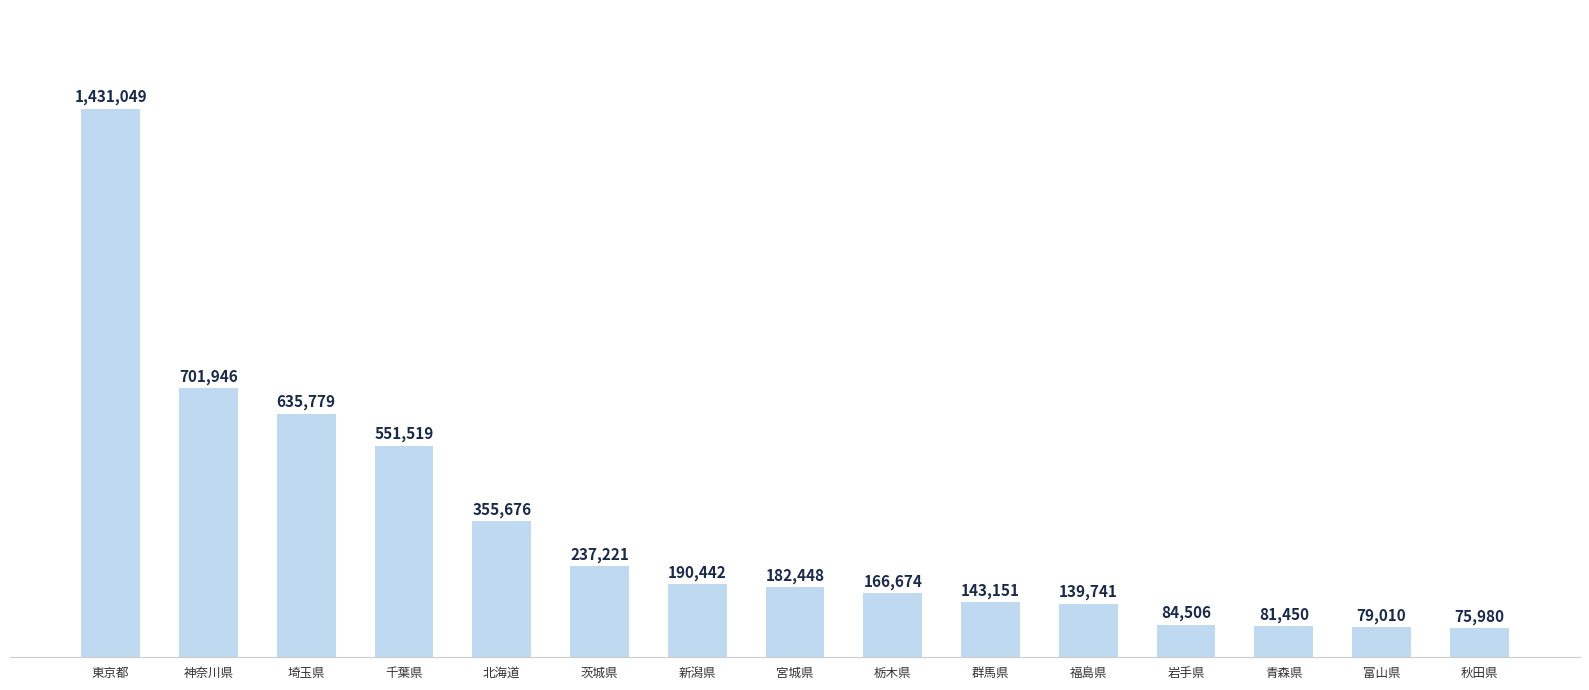

Reading right to left, list all the values displayed in this chart.

秋田県=4.2	富山県=4.4	青森県=4.6	岩手県=4.7	福島県=7.8	群馬県=8.0	栃木県=9.3	宮城県=10.2	新潟県=10.6	茨城県=13.3	北海道=19.9	千葉県=30.8	埼玉県=35.5	神奈川県=39.2	東京都=80.0